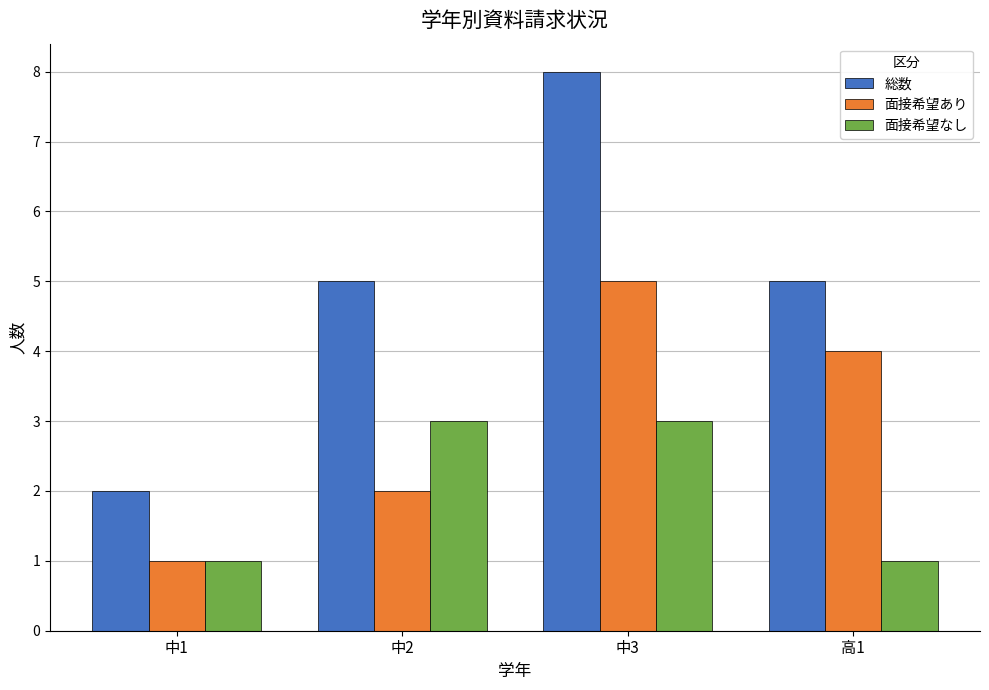

At how many categories does at least one series exceed 4?

3